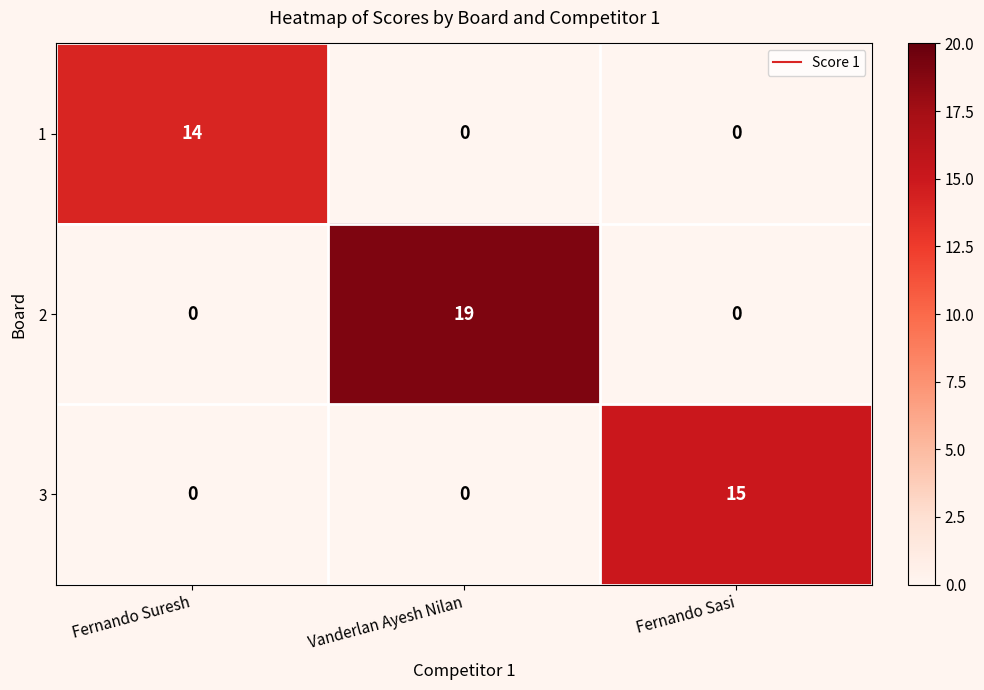

Reading right to left, what are all the values shown in this chart?

1: 0	0	14
2: 0	19	0
3: 15	0	0